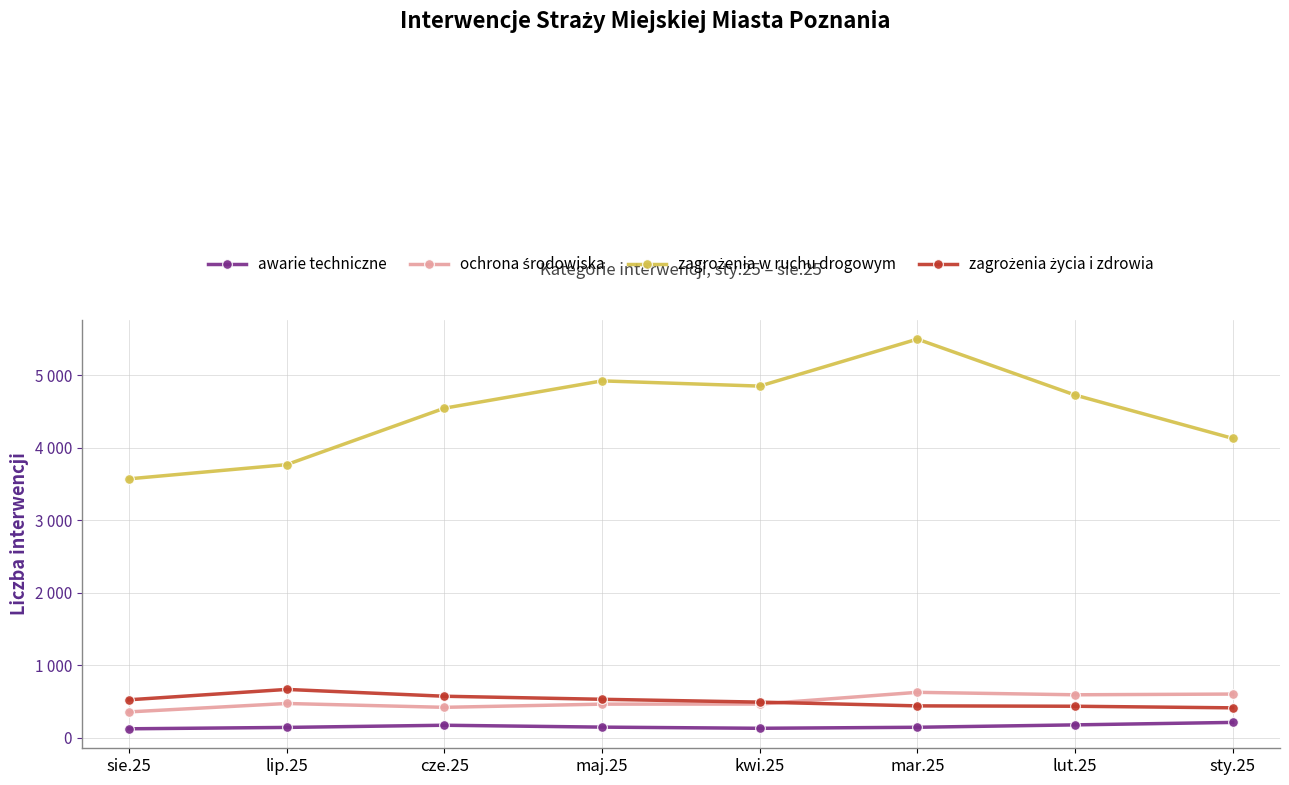

What is the total value across all series at lut.25?

5937